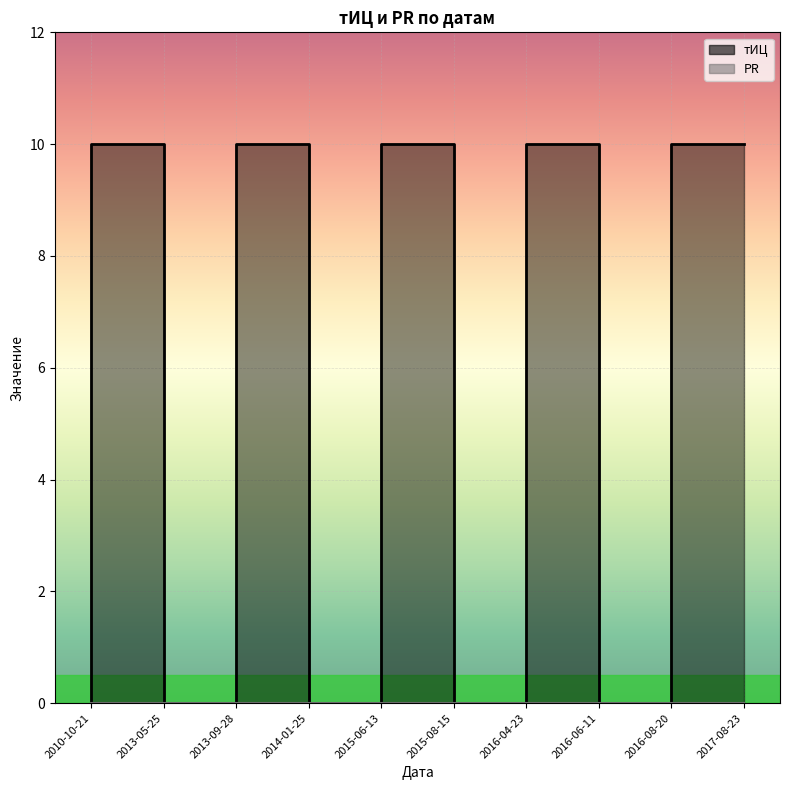

How many lines are shown in the chart?

2